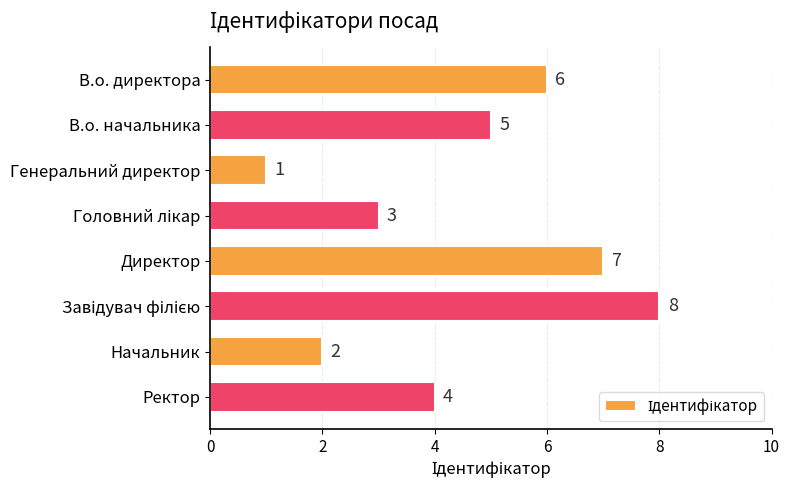

The value at В.о. начальника is 8. True or false?

False